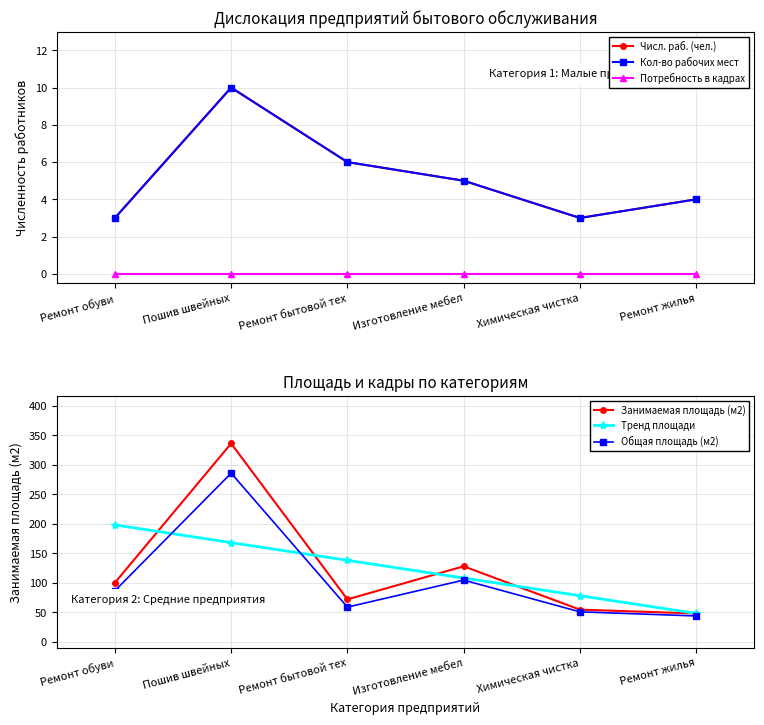

Which category has the lowest value across all series?

Ремонт обуви